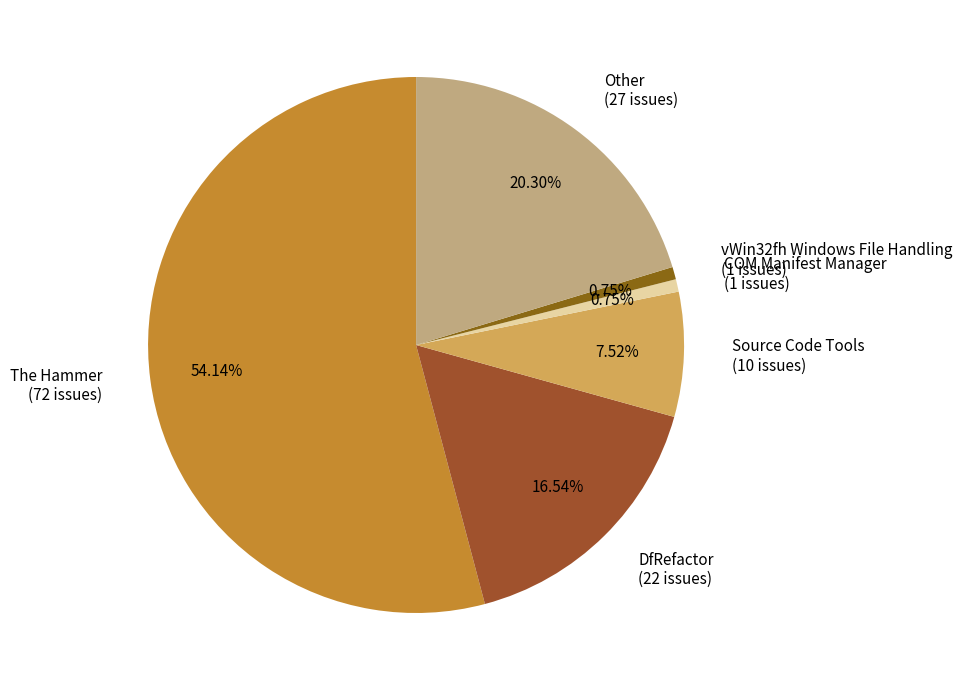

To the nearest percent, what percentage of the pie is DfRefactor?

17%